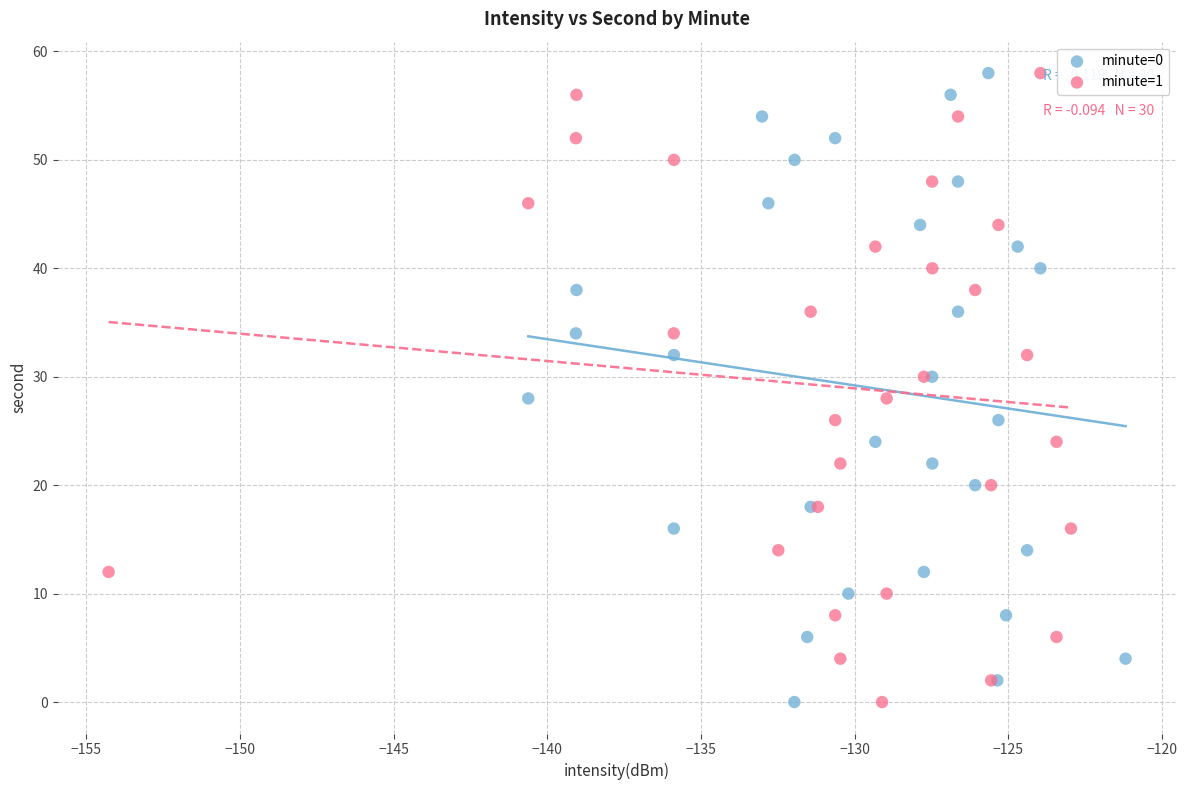

What are all the series names shown in the legend?

minute=0, minute=1